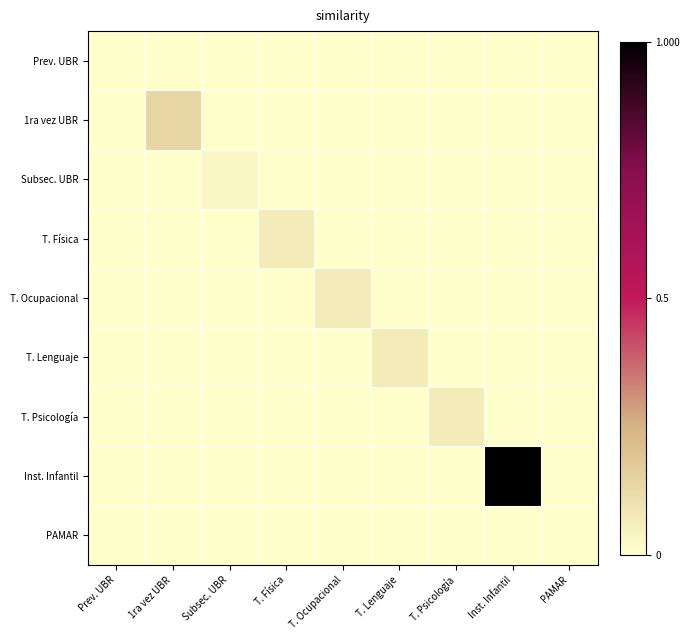

Rank the series by their maximum value, from lowest to highest.

Prev. UBR, PAMAR, Subsec. UBR, T. Física, T. Ocupacional, T. Lenguaje, T. Psicología, 1ra vez UBR, Inst. Infantil